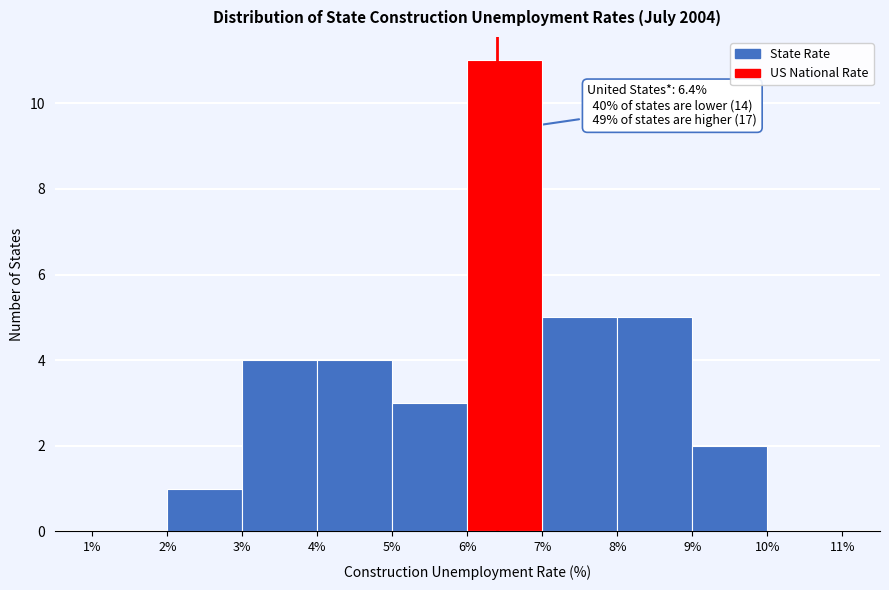

Which range on the x-axis has the tallest bar?

6% to 7%